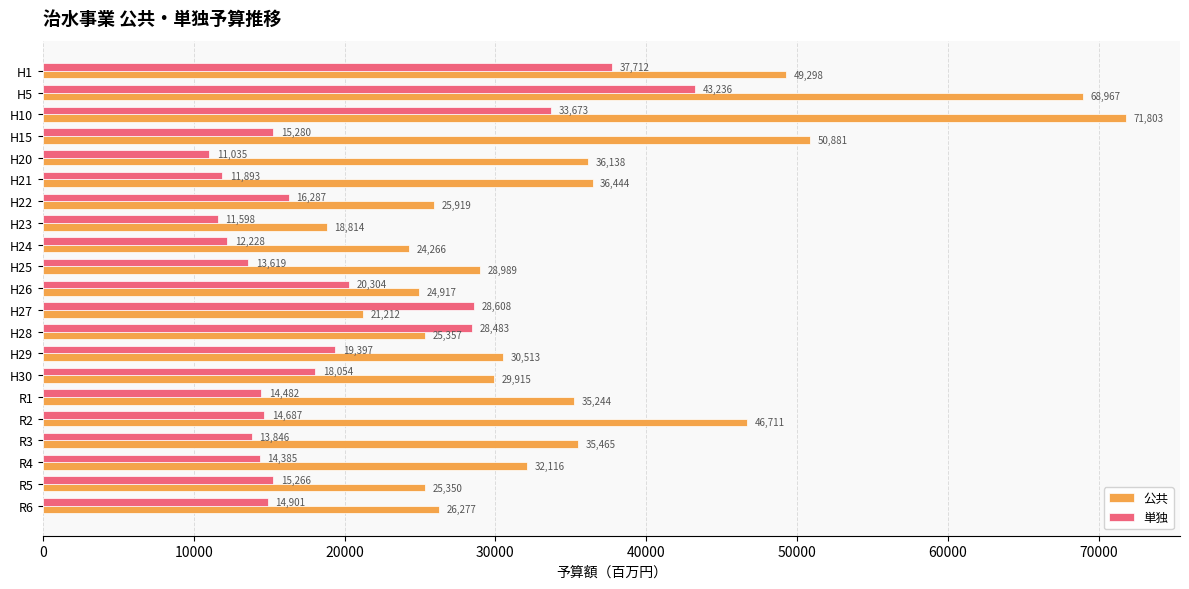

At which category is the sum across all series the highest?

H5